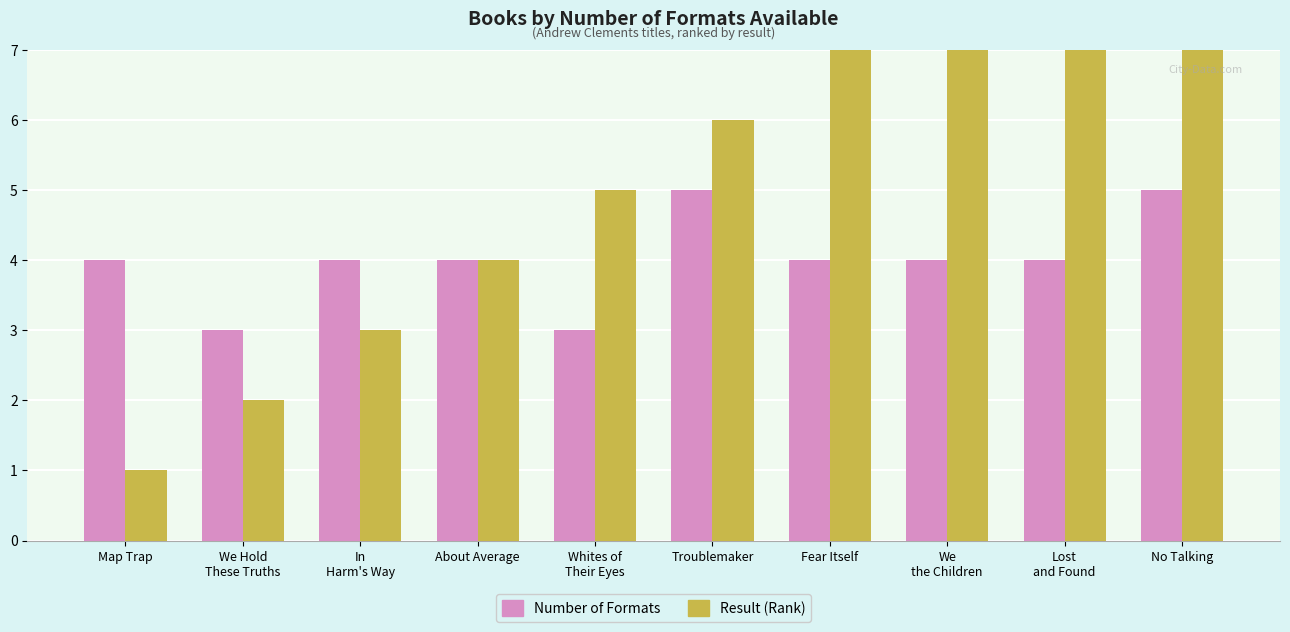

Rank the series at Map Trap from highest to lowest value.

Number of Formats, Result (Rank)